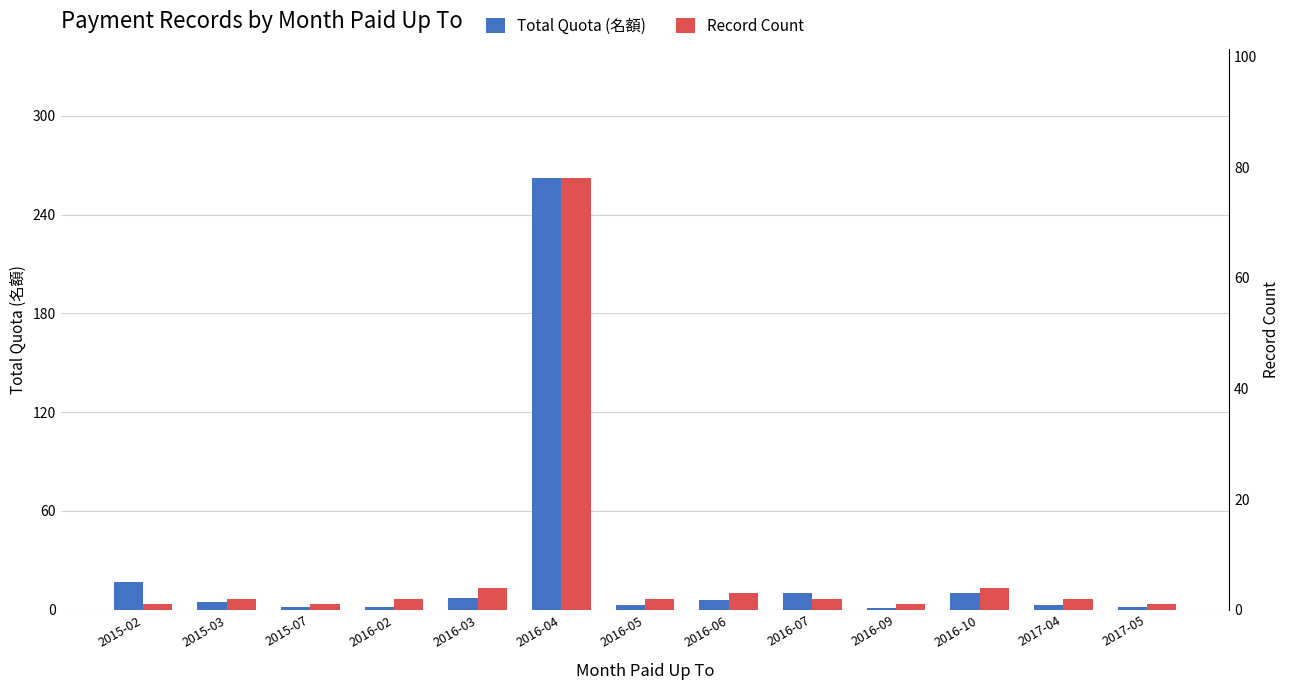

Is it true that Record Count equals 1 at 2016-09?

True